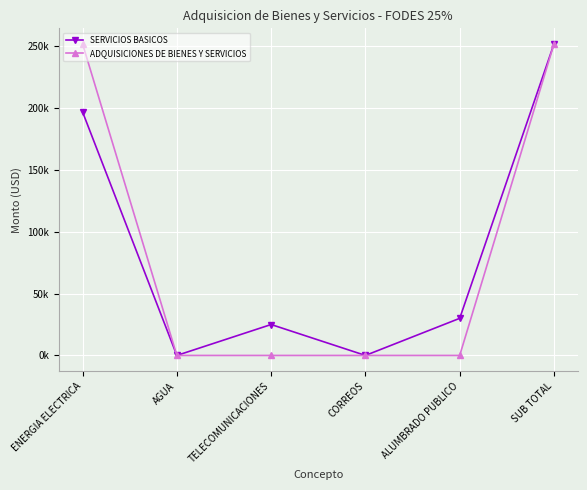

The ADQUISICIONES DE BIENES Y SERVICIOS series shows 0.0 at CORREOS. True or false?

True